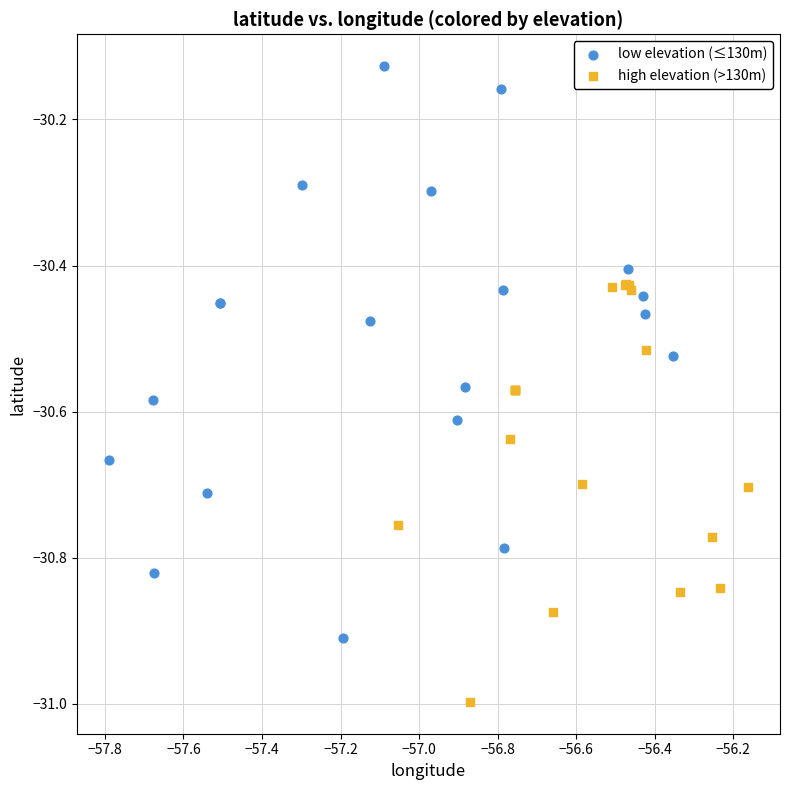

Which series reaches the minimum Y coordinate?

high elevation (>130m)